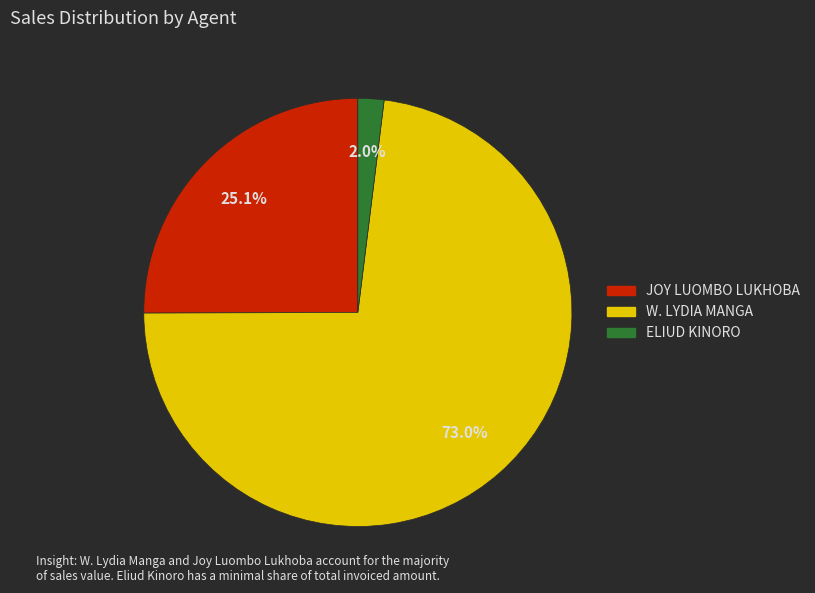

Does any single category account for the majority?

Yes